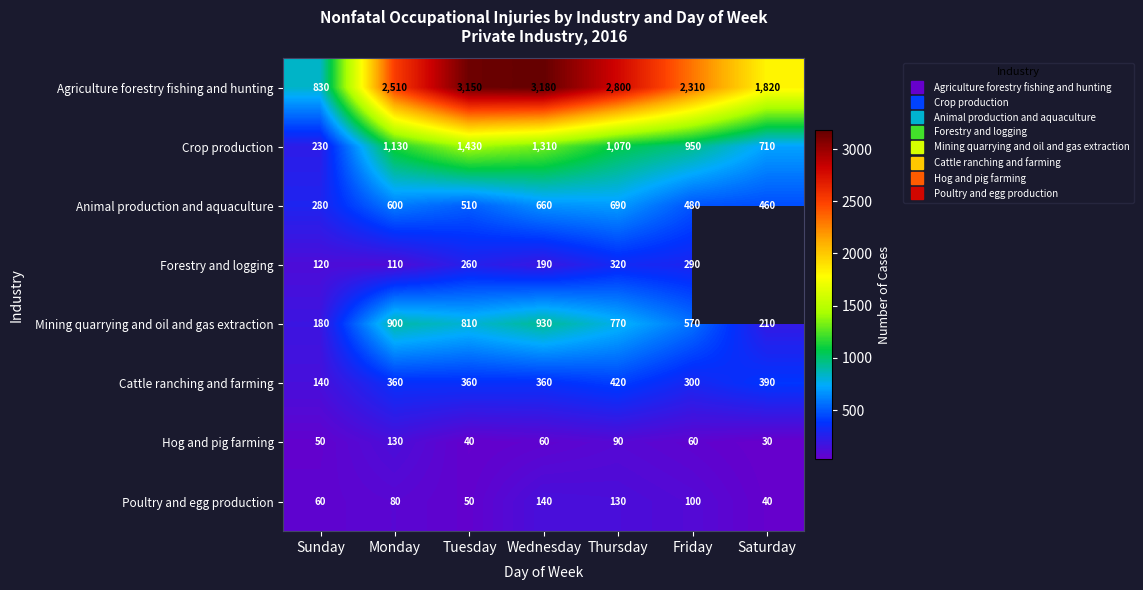

List the series in order of their peak value, lowest first.

Hog and pig farming, Poultry and egg production, Forestry and logging, Cattle ranching and farming, Animal production and aquaculture, Mining quarrying and oil and gas extraction, Crop production, Agriculture forestry fishing and hunting